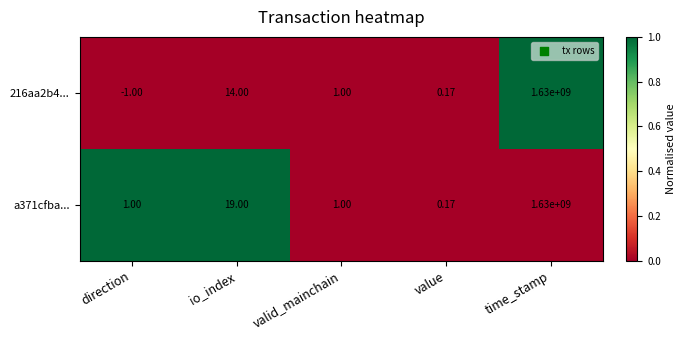

Which series has the largest range (max minus min)?

216aa2b4...